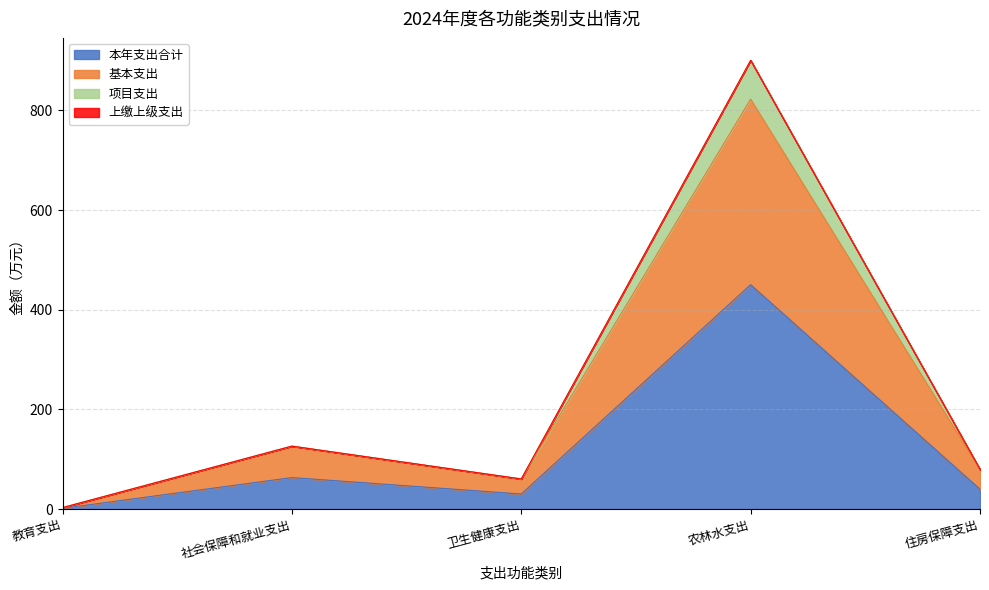

At which category does 本年支出合计 reach its first local valley?

卫生健康支出